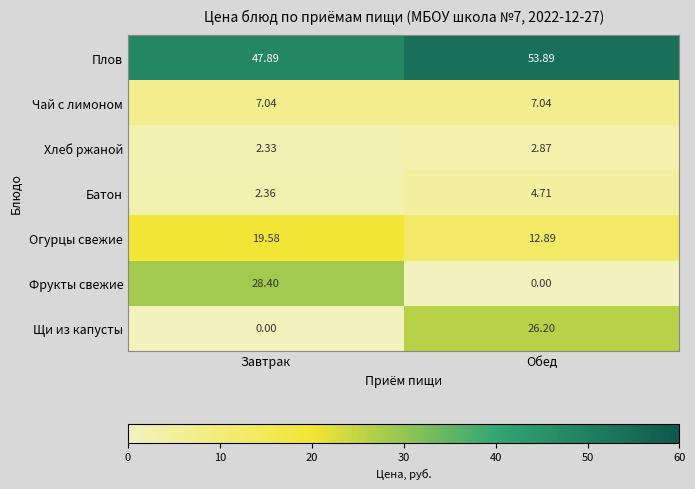

Which series has the largest range (max minus min)?

Фрукты свежие